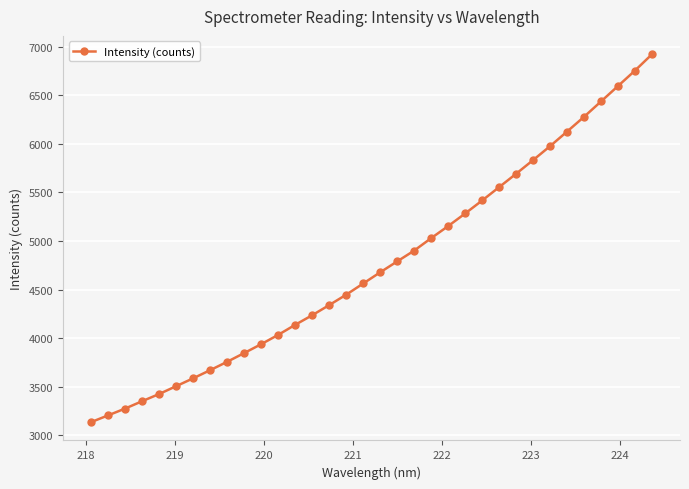

How many values exceed 4678?

17